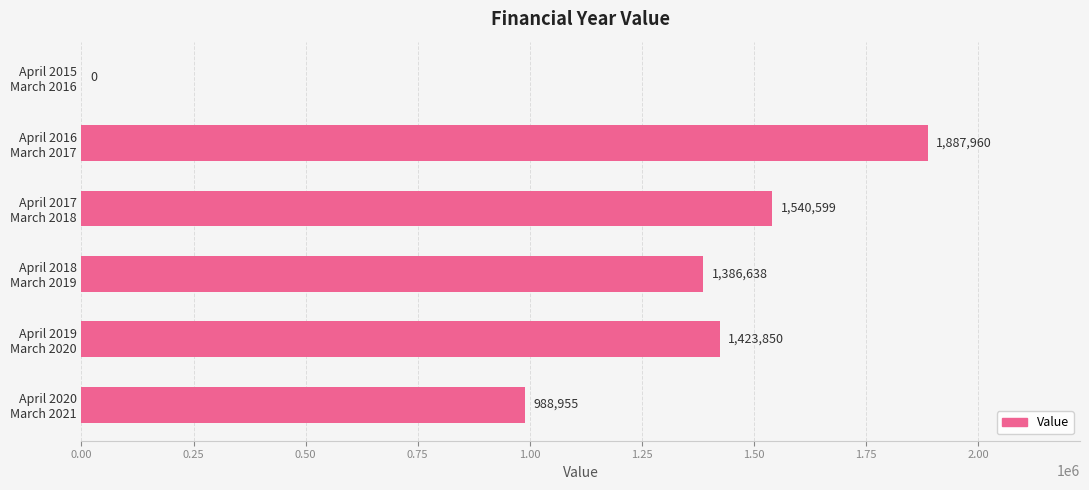

What is the maximum value shown in the chart?

1887960.0